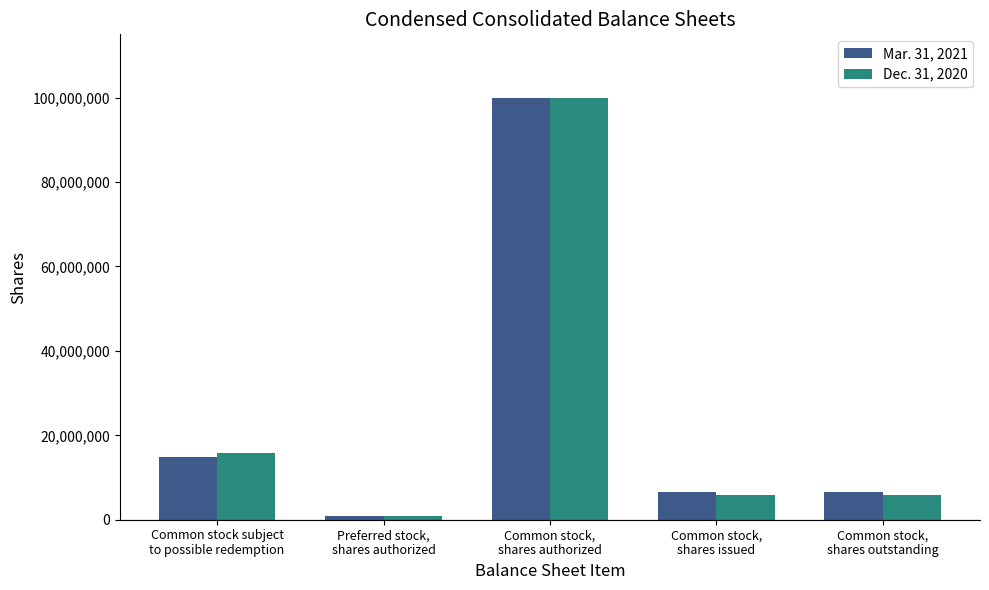

How many groups of bars are there?

5